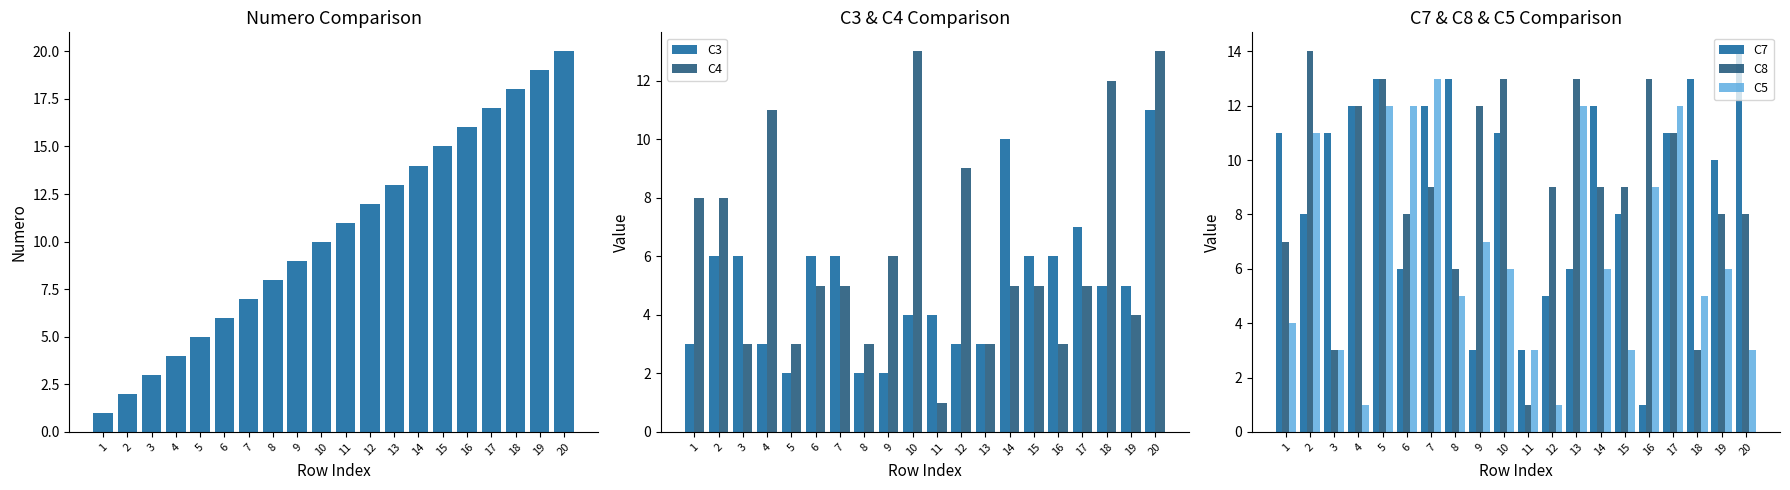

The C8 series shows 19 at 17. True or false?

False